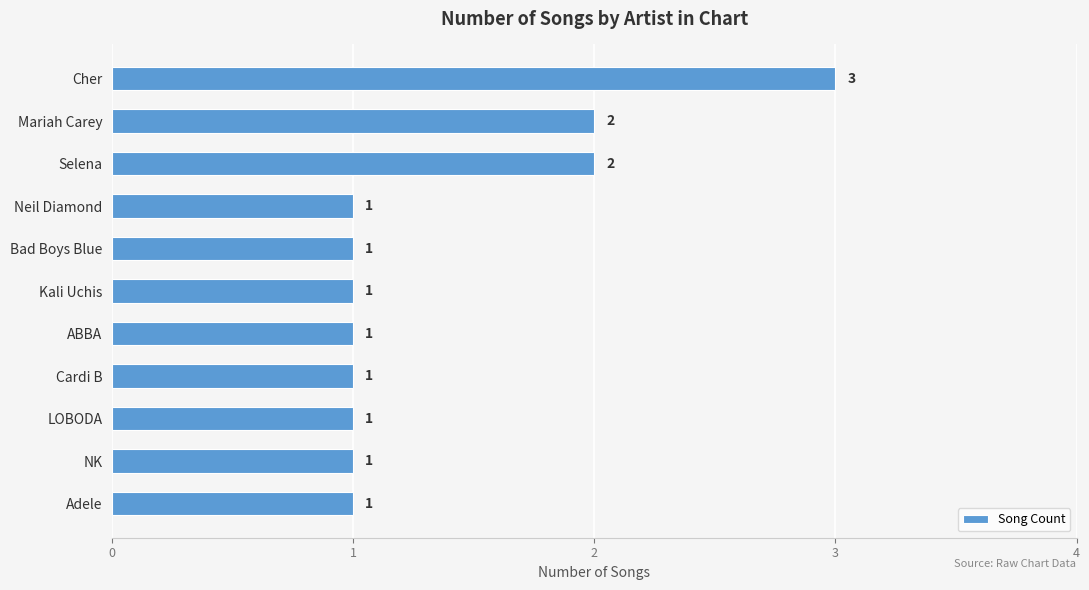

Is it true that the value at LOBODA is 1?

True